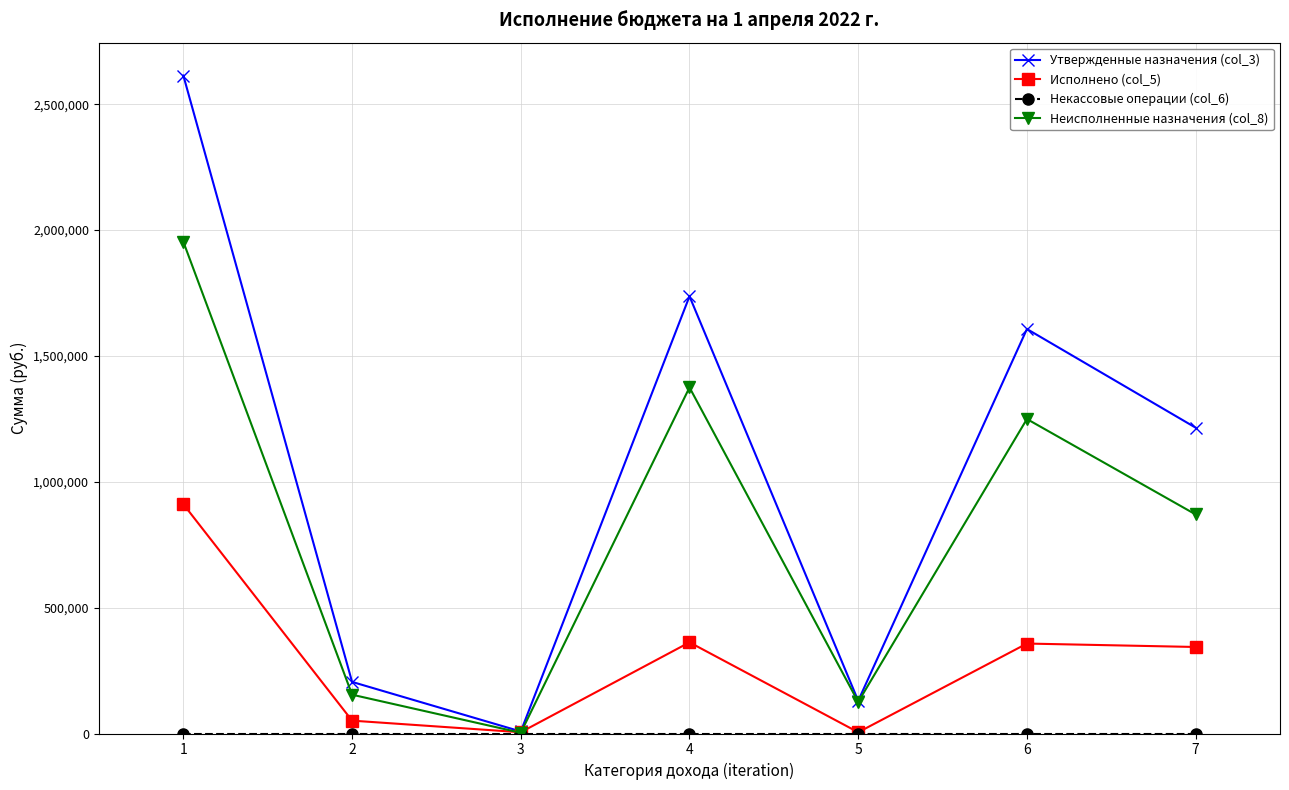

True or false: Утвержденные назначения (col_3) has more than 1 interior local peaks.

True